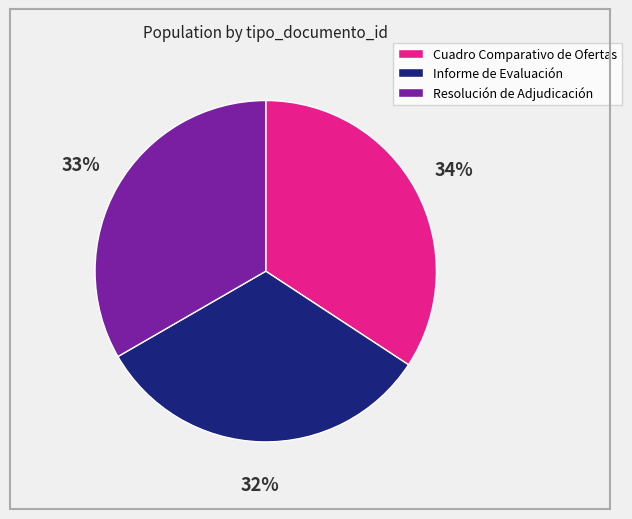

Between Resolución de Adjudicación and Cuadro Comparativo de Ofertas, which is larger?

Cuadro Comparativo de Ofertas